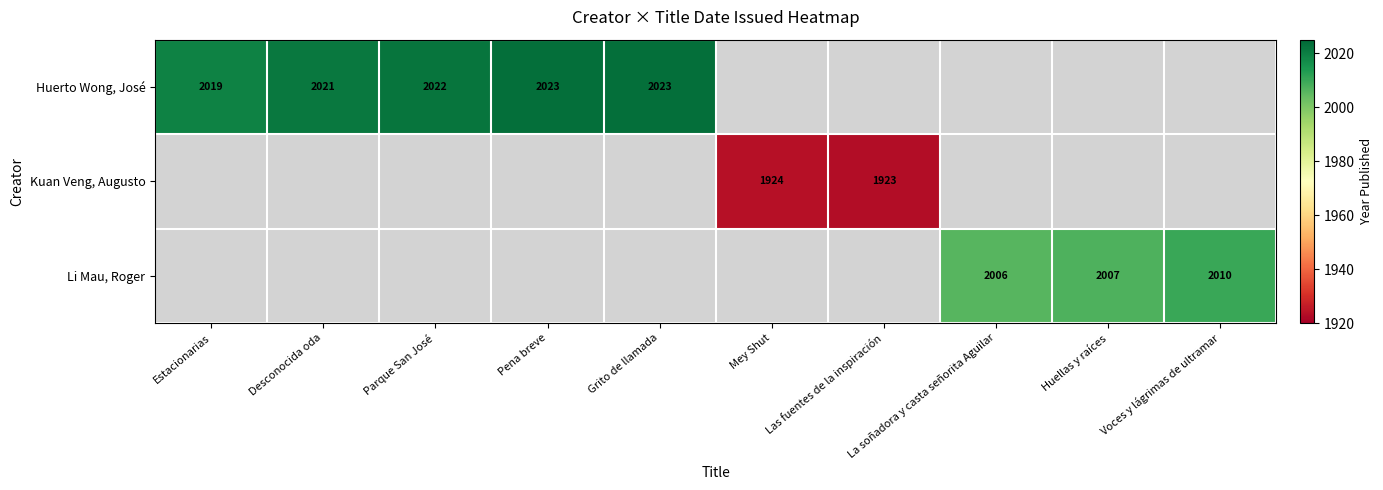

The Huerto Wong, José series shows 3482 at Pena breve. True or false?

False